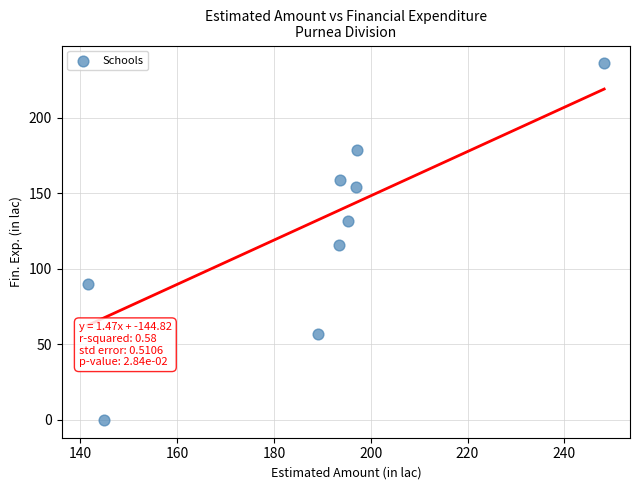

What is the average Y value?

124.7